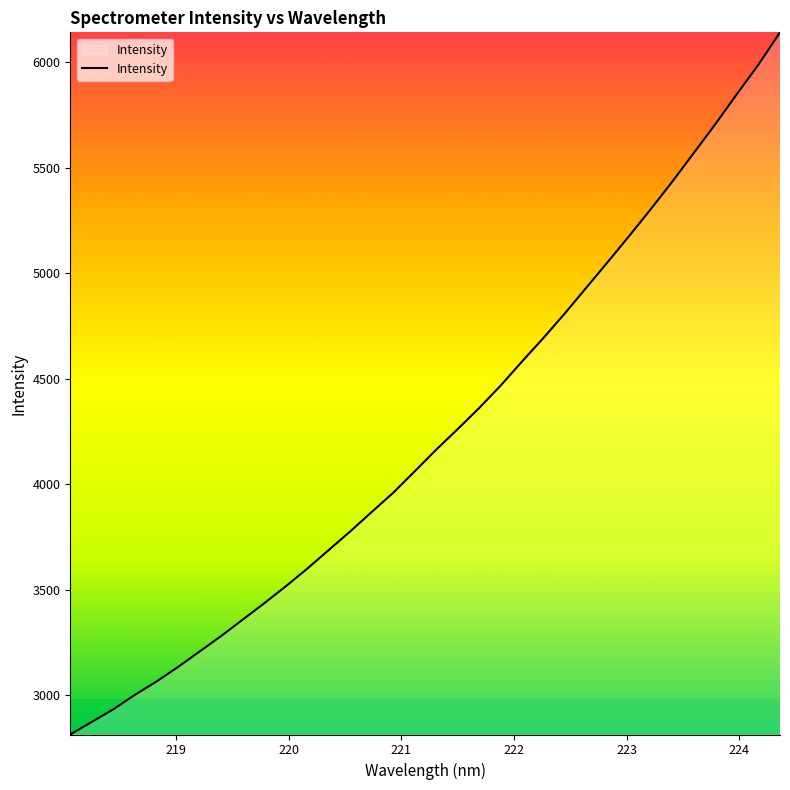

True or false: the data has more than 2 interior local peaks.

False